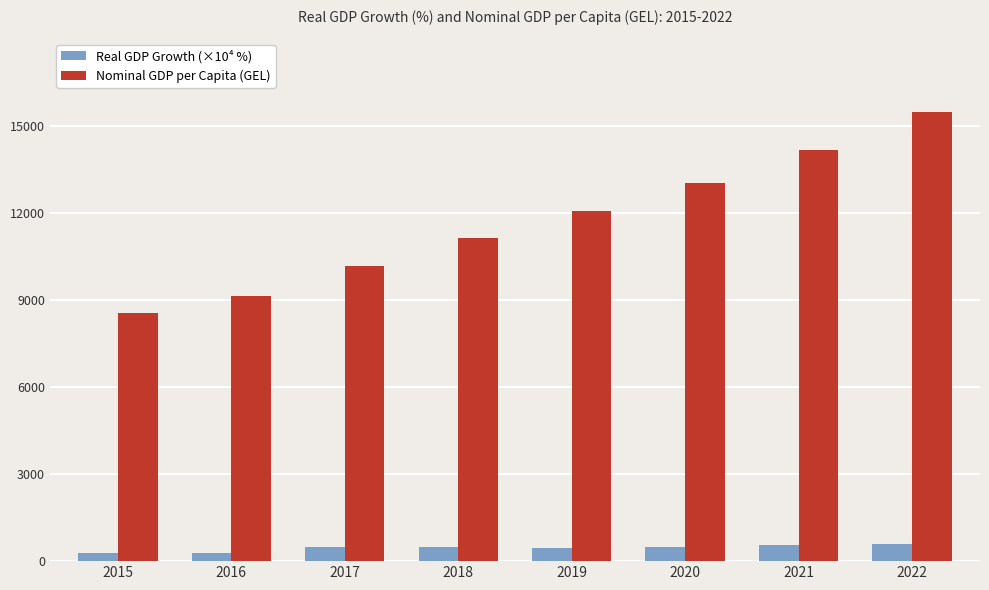

What are all the series names shown in the legend?

Real GDP Growth (×10⁴ %), Nominal GDP per Capita (GEL)